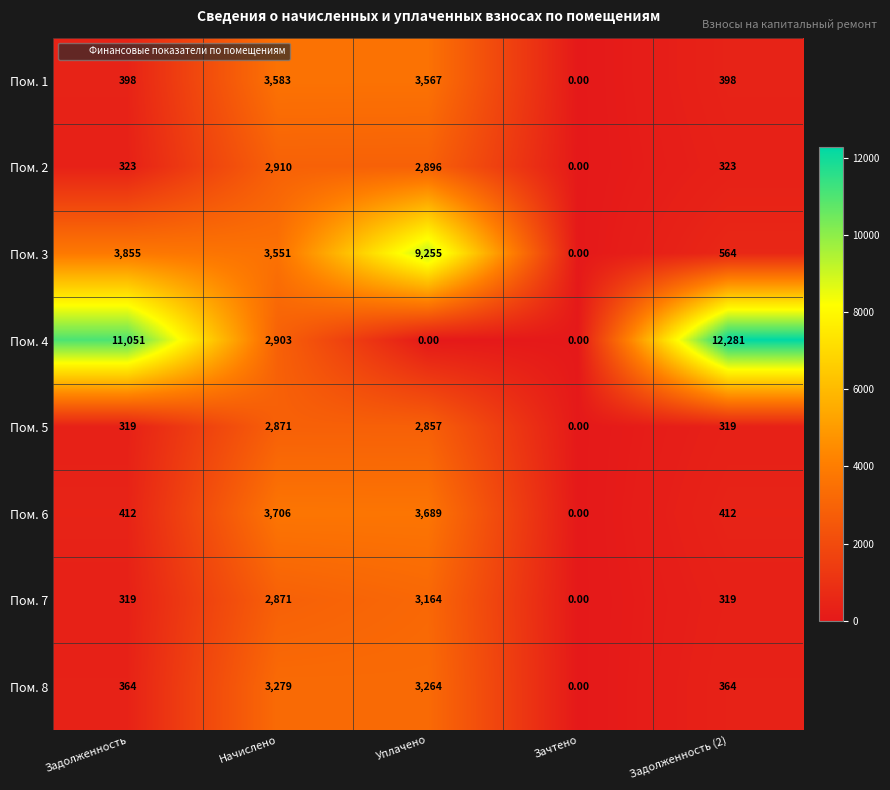

Which series has the widest spread of values?

Пом. 4